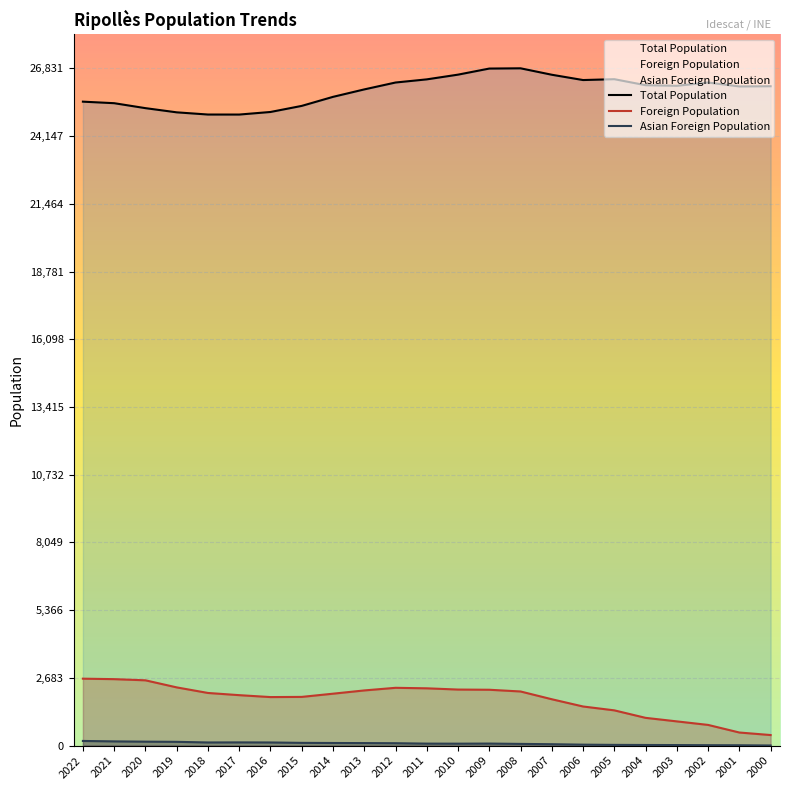

Reading left to right, transcribe all the data shown in this chart.

Total Population: 25510	25449	25253	25087	25000	24999	25101	25342	25700	25995	26268	26393	26580	26821	26831	26576	26366	26400	26162	26138	26268	26113	26121
Foreign Population: 2652	2633	2587	2307	2086	1999	1923	1930	2057	2186	2290	2270	2221	2213	2145	1837	1550	1397	1100	960	820	519	419
Asian Foreign Population: 185	168	157	150	125	128	125	109	104	100	95	79	77	81	68	56	38	29	25	22	17	14	5